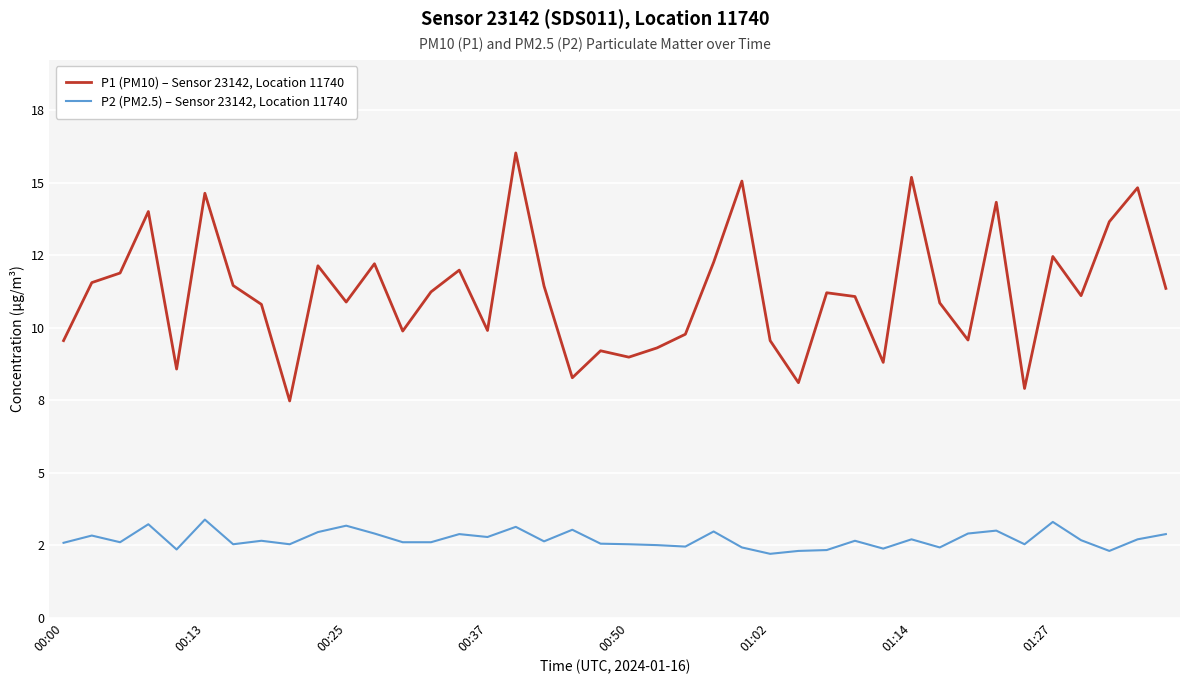

How many interior local peaks does the P2 (PM2.5) – Sensor 23142, Location 11740 series have?

13